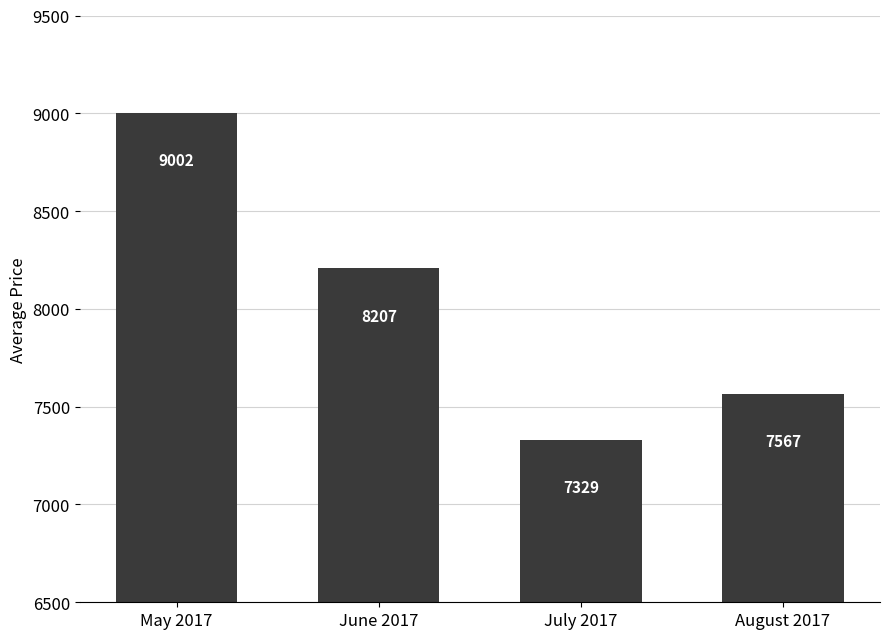

What is the sum of the values at May 2017 and July 2017?

16331.0